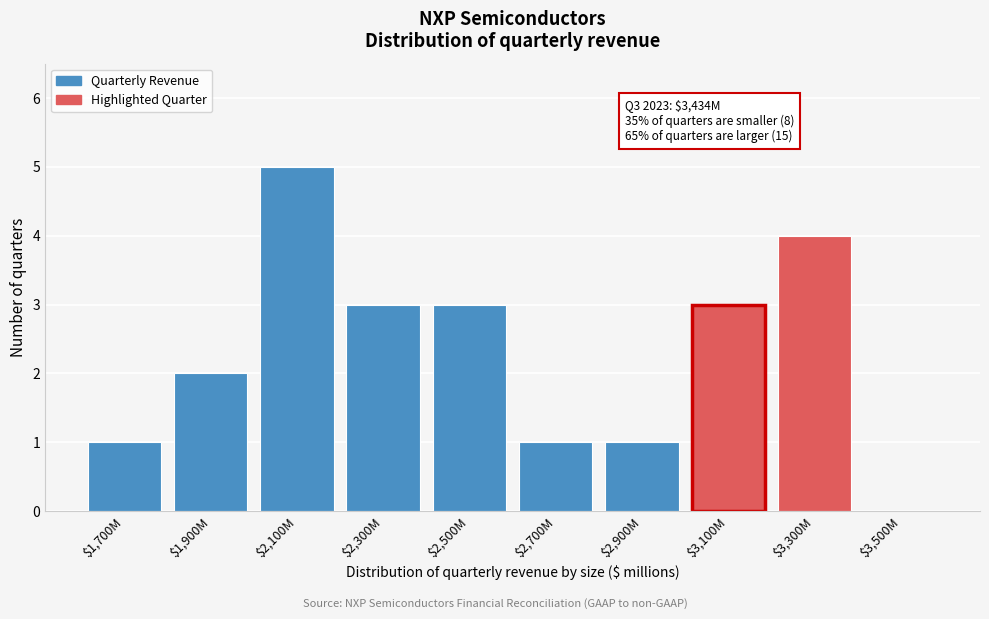

At which category does the chart reach its peak across all series?

$2,100M